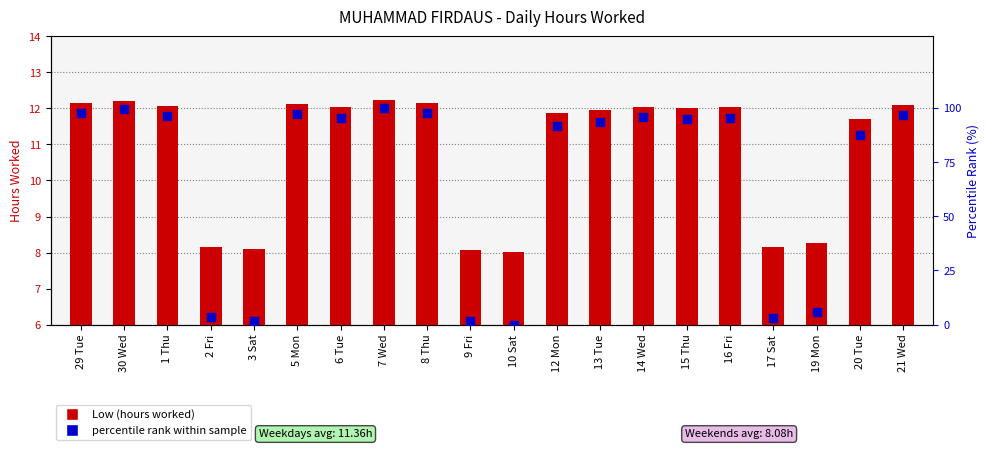

At how many categories does at least one series exceed 31?

14